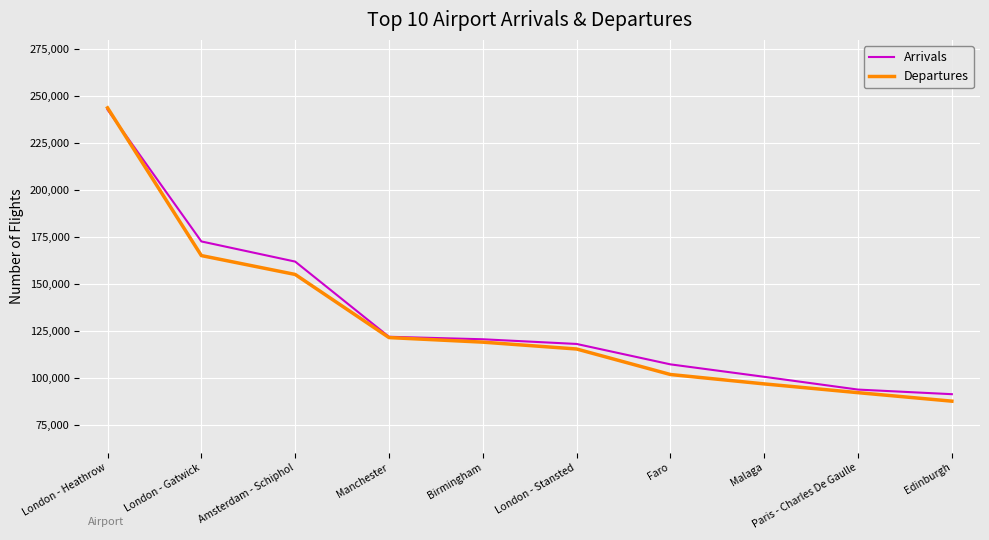

What is the average value of the Departures series?

129710